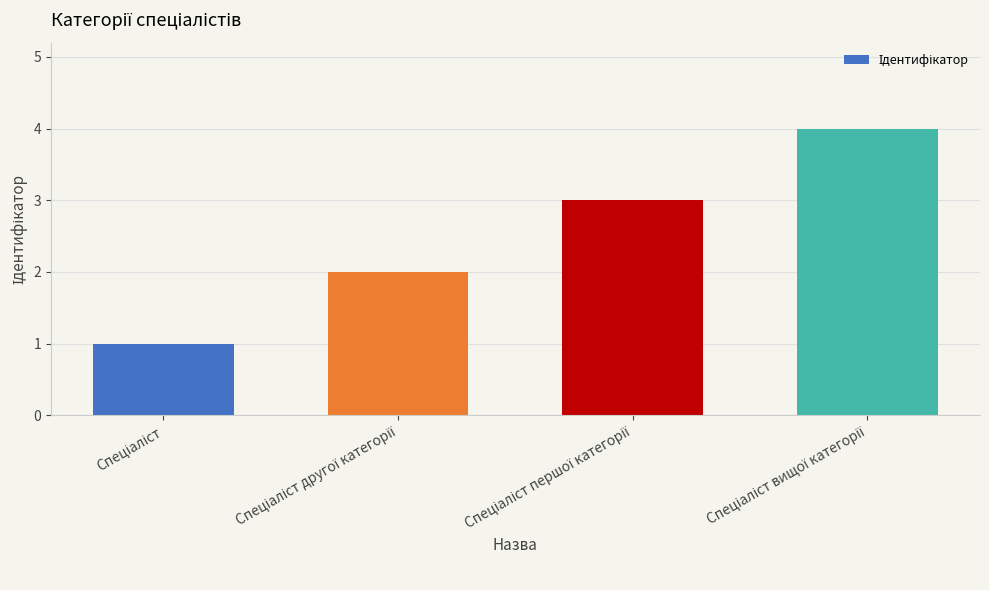

What is the greatest value displayed?

4